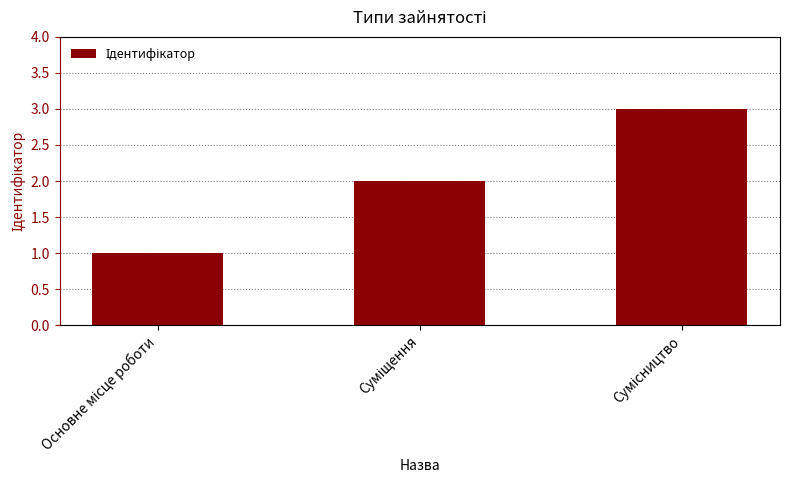

What is the sum of all values?

6